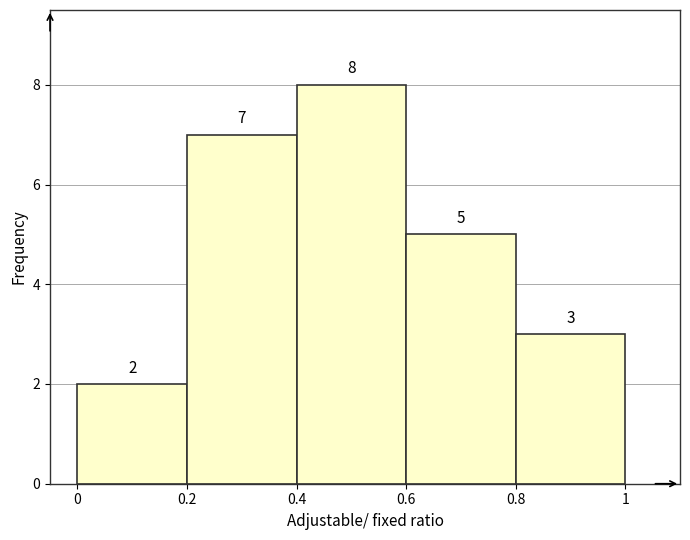

Which range on the x-axis has the tallest bar?

0.4 to 0.6